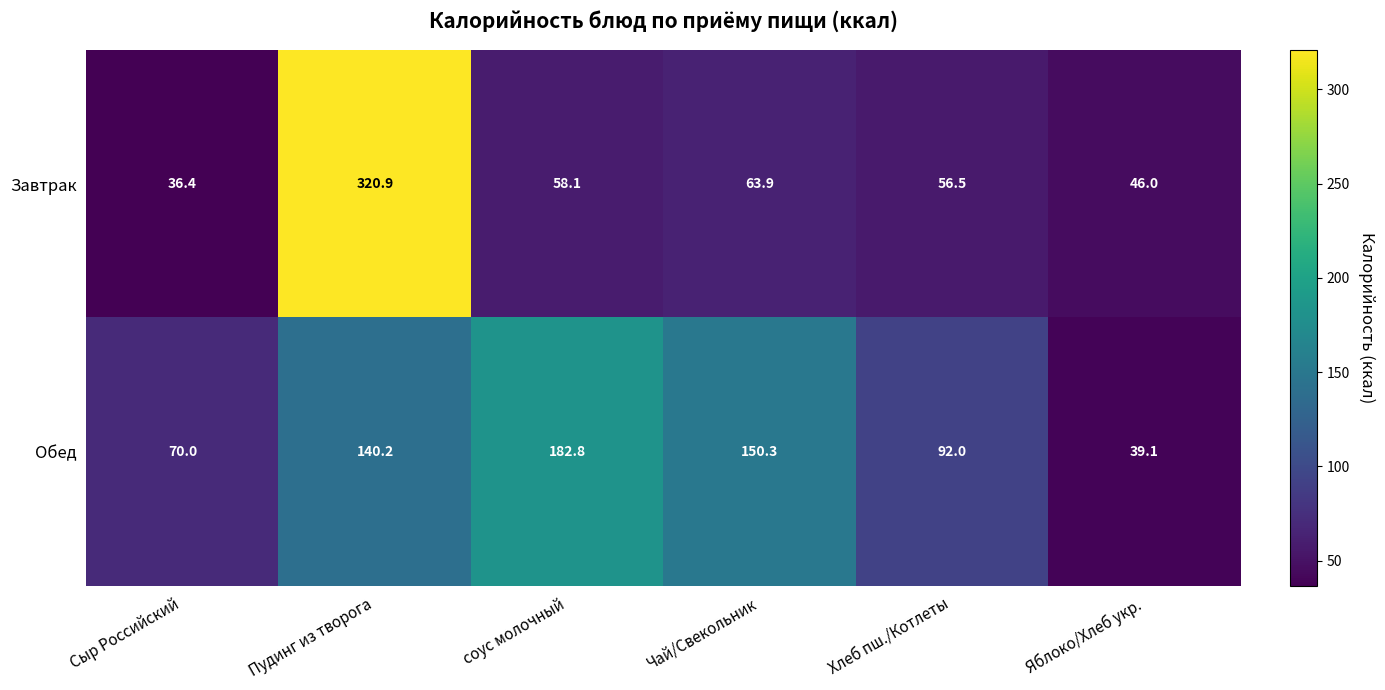

Which series has the largest range (max minus min)?

Завтрак